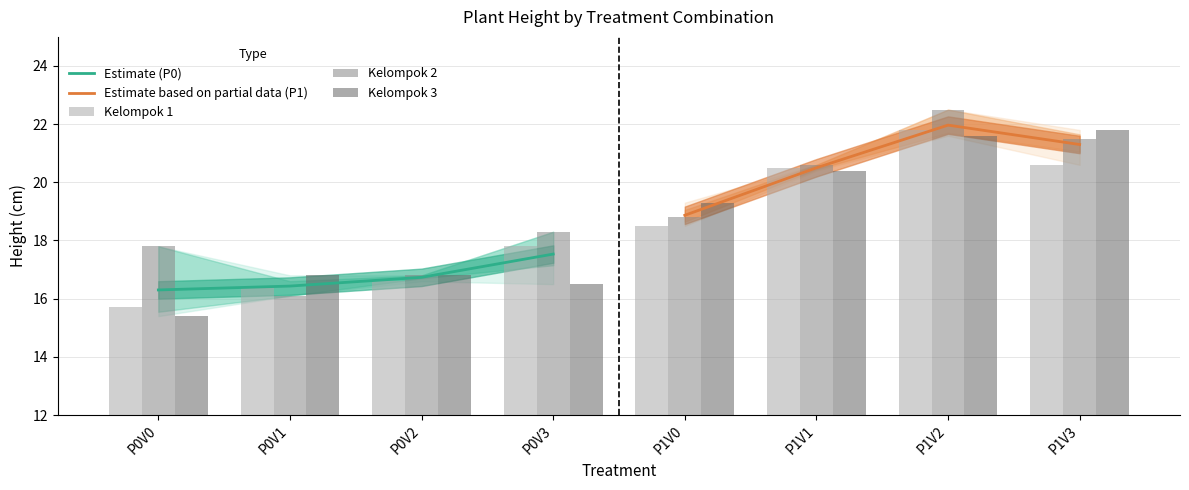

Are the bars horizontal?

No